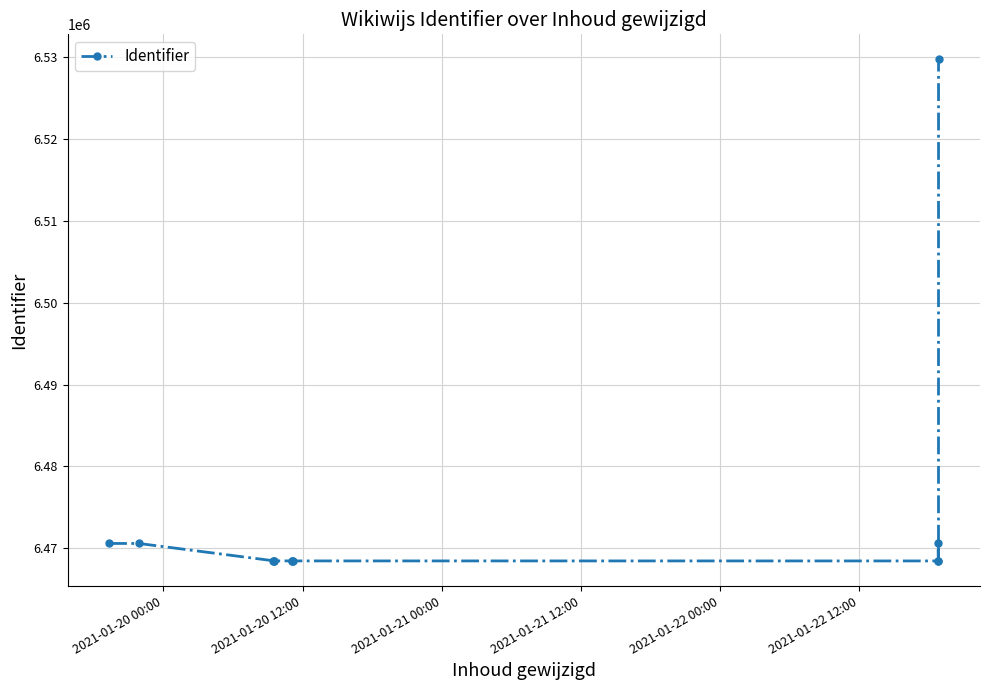

True or false: the data has more than 1 interior local peaks.

True